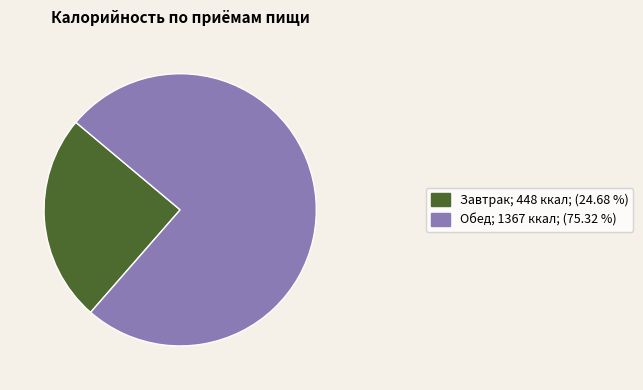

Do Обед and Завтрак together represent more than half of the pie?

Yes